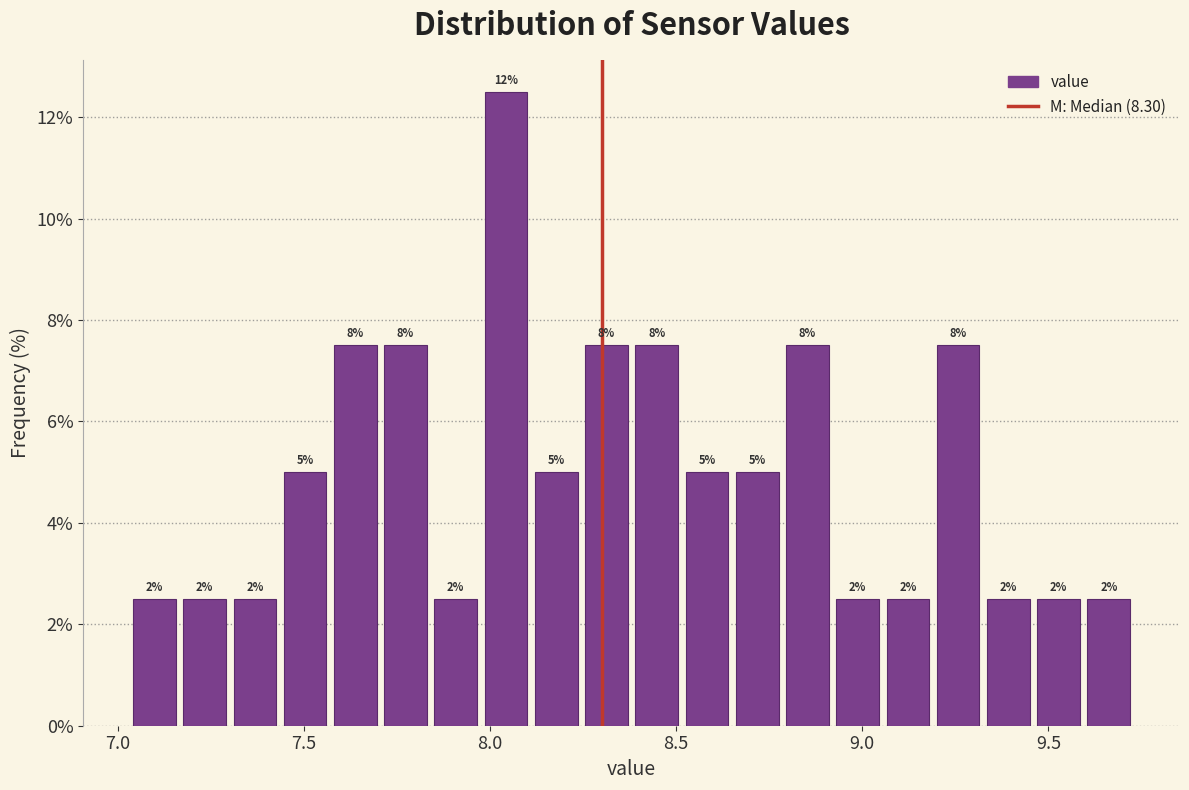

Read against the x-axis, roughly where is the centre of the tallest bar?

8.05